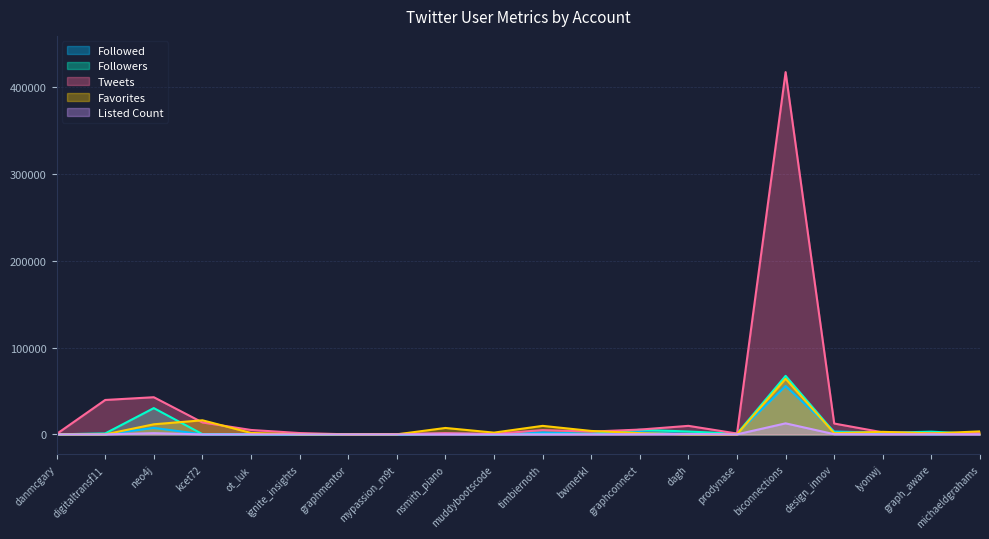

What is the spread (max minus min) of values at lyonwj?

2839